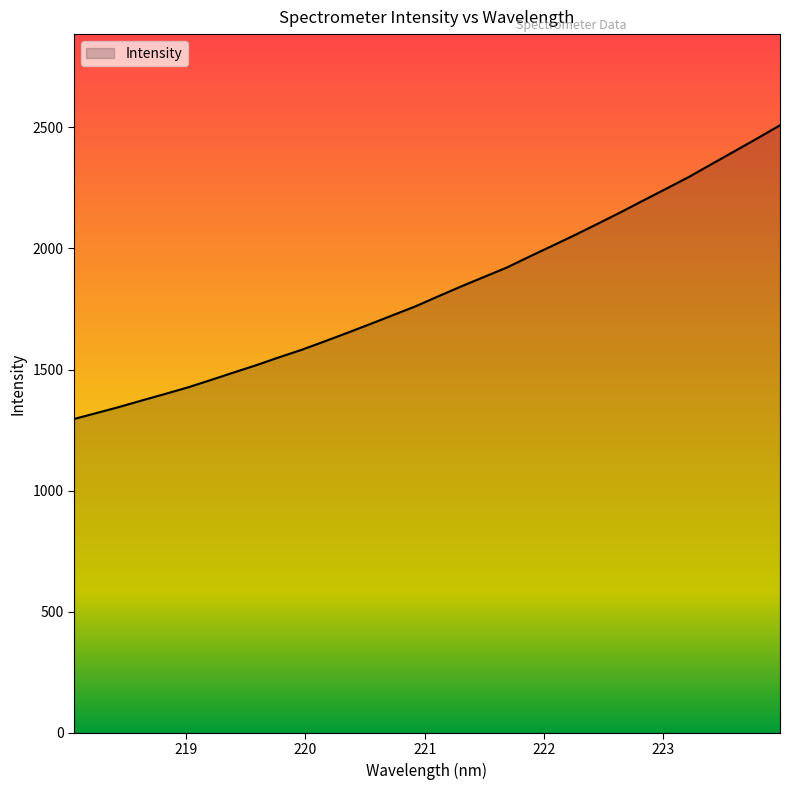

What is the maximum value shown in the chart?

2508.8